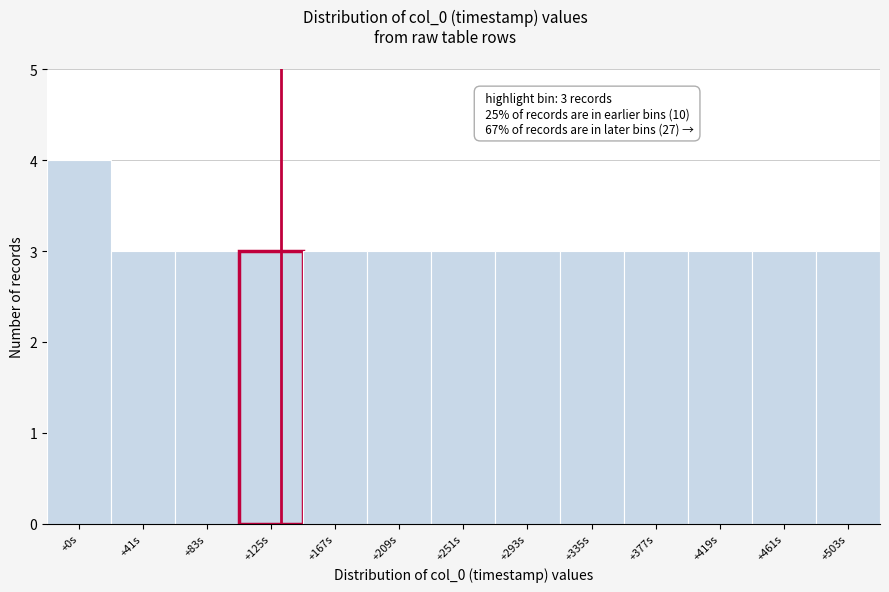

Reading left to right, extract all data points from this chart.

+0s=4	+41s=3	+83s=3	+125s=3	+167s=3	+209s=3	+251s=3	+293s=3	+335s=3	+377s=3	+419s=3	+461s=3	+503s=3